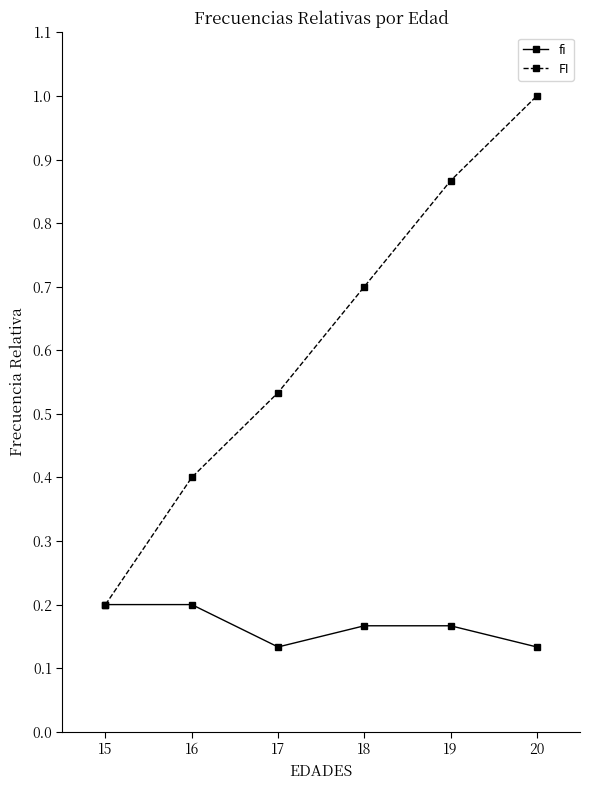

What is the maximum value for FI?

1.0